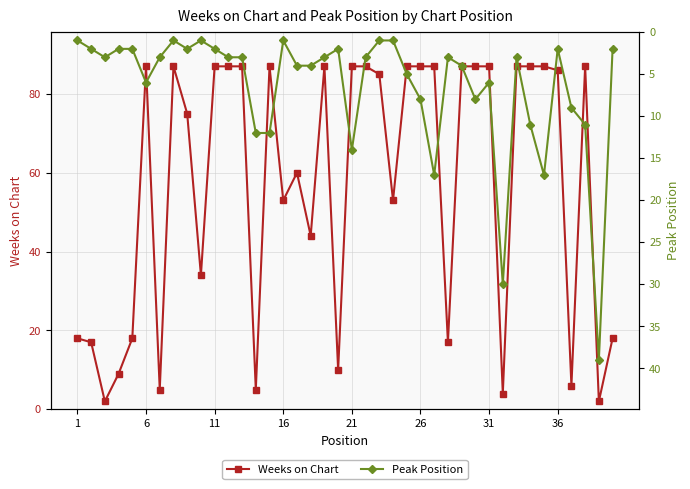

How many lines are shown in the chart?

2